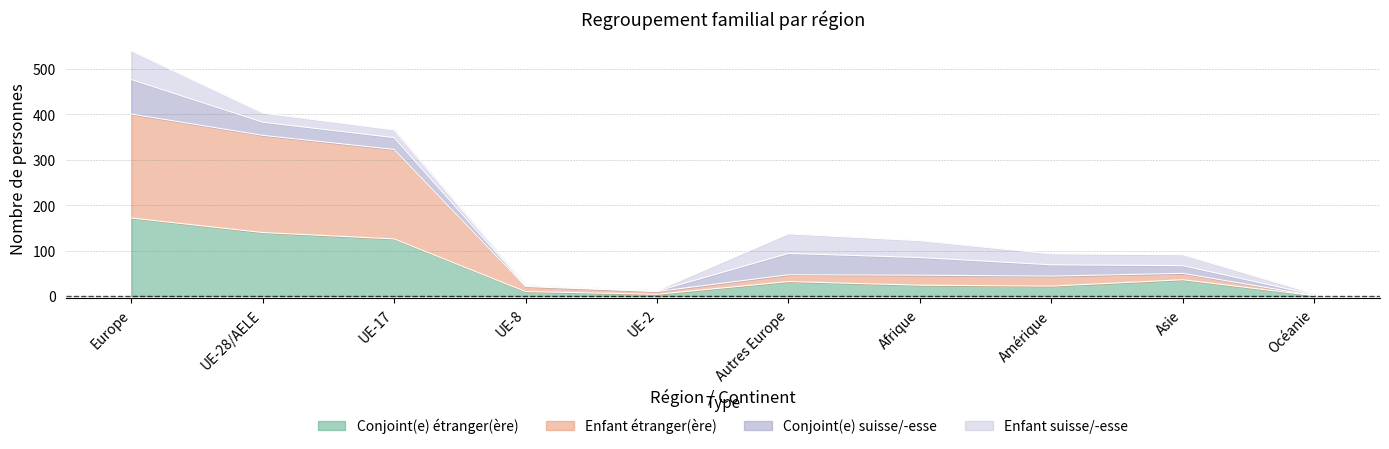

What is the total value across all series at Europe?

540